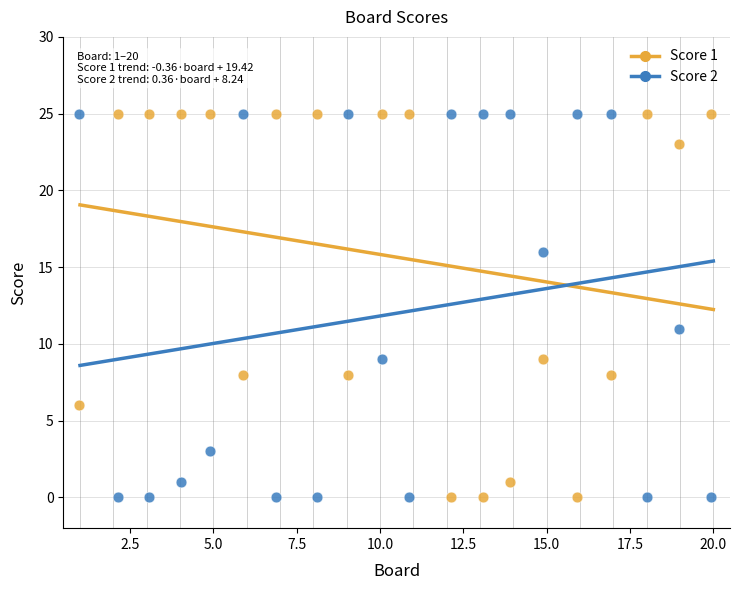

Across all series, what Y value is closest to 12?

11